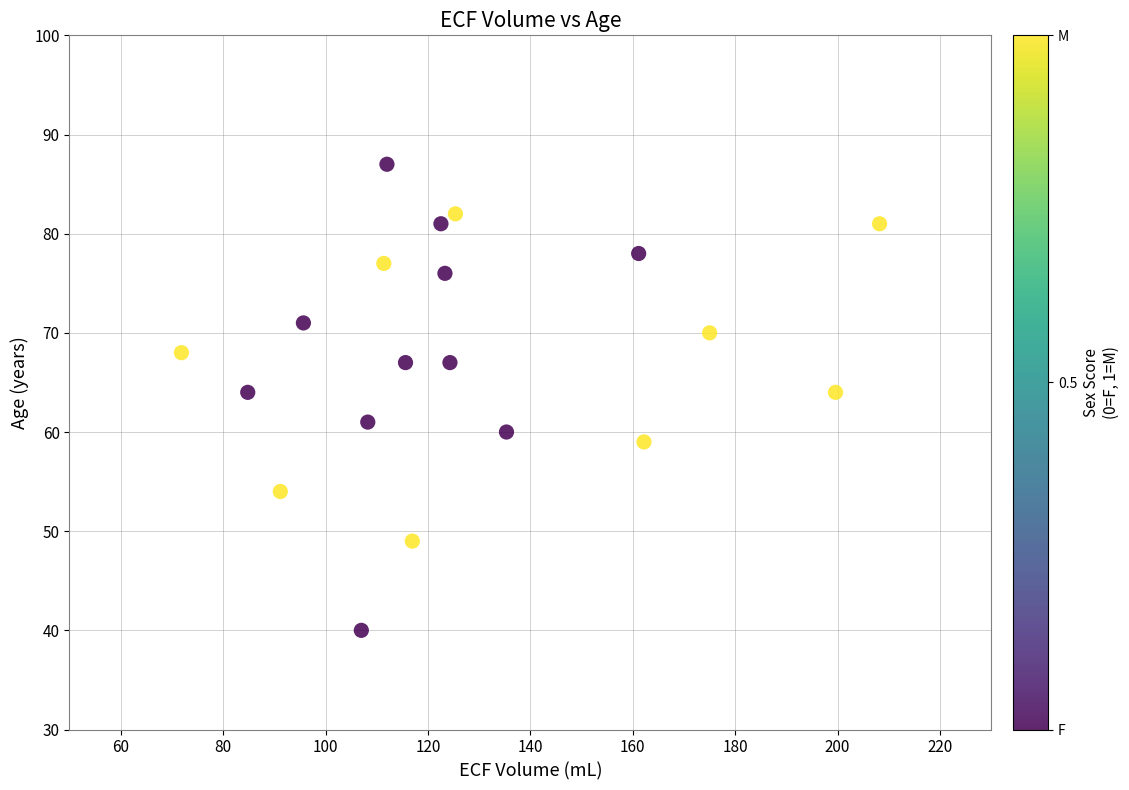

What is the range of Y values (max minus min)?

47